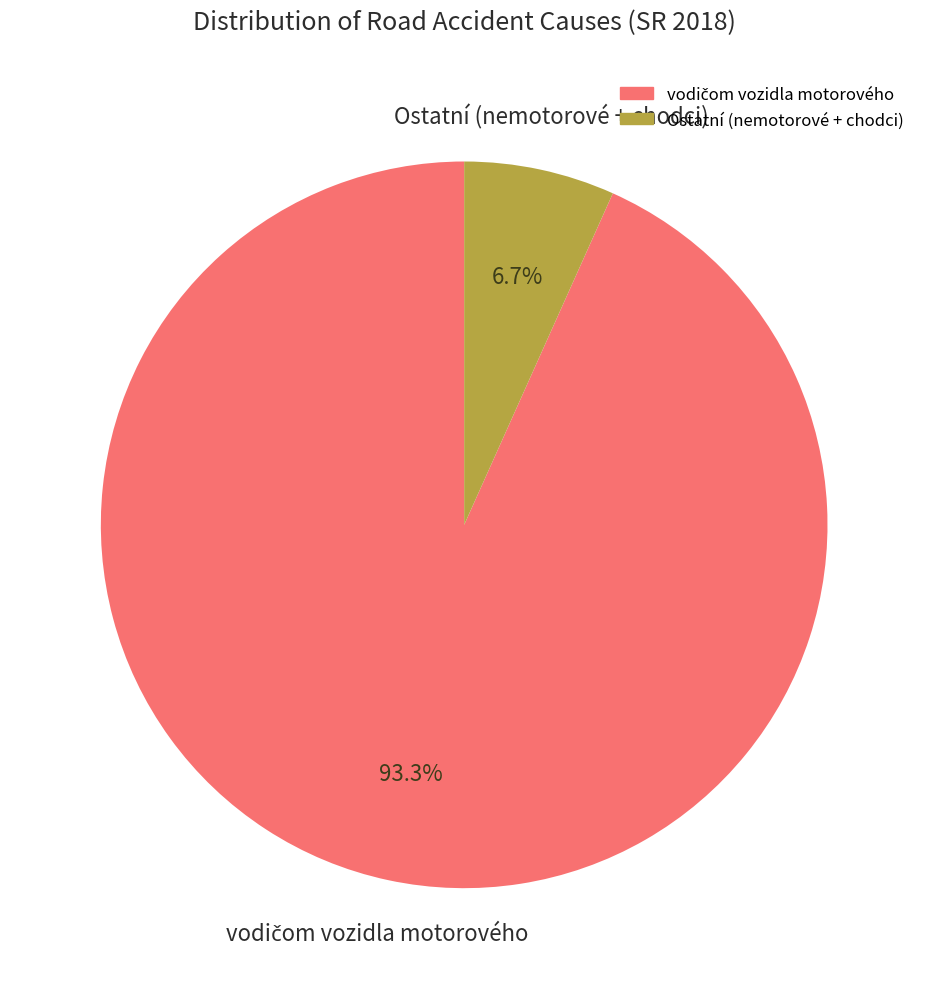

Is there a majority slice in this chart?

Yes